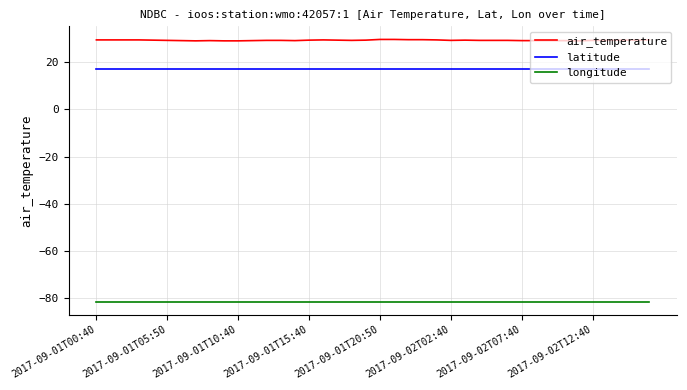

What is the difference between the second highest and second lowest values in the air_temperature series?

0.6